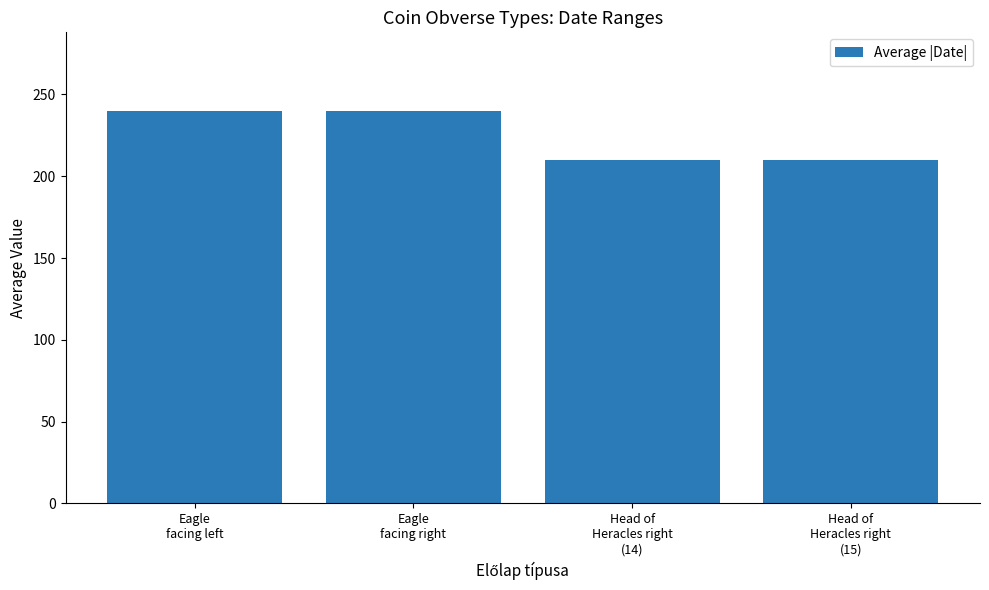

What is the difference between the second highest and minimum values?

30